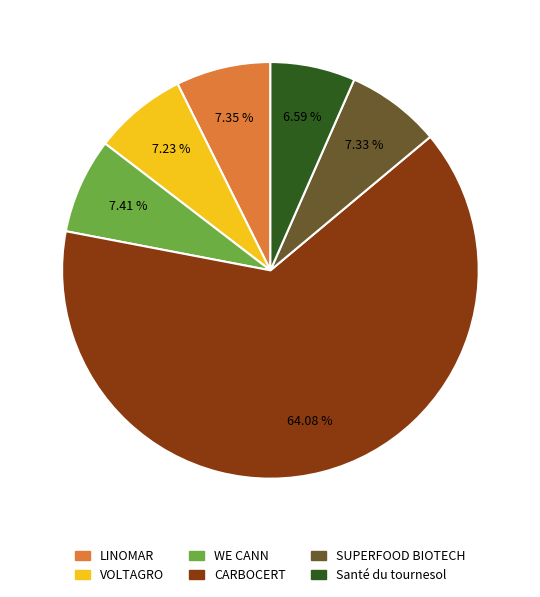

Approximately how many times larger is the value at Santé du tournesol compared to CARBOCERT?

0.1